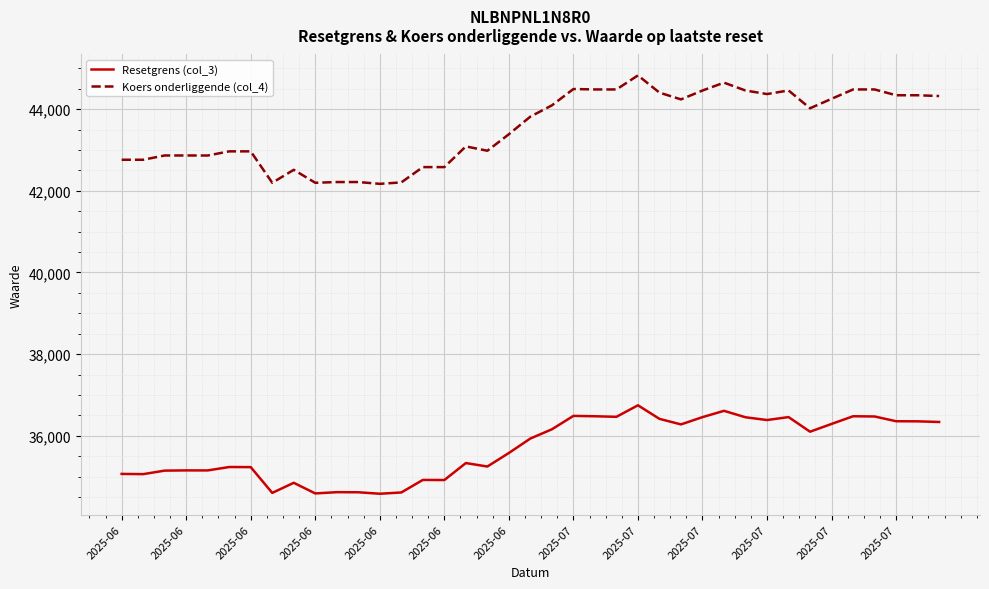

Which series has the largest range (max minus min)?

Koers onderliggende (col_4)